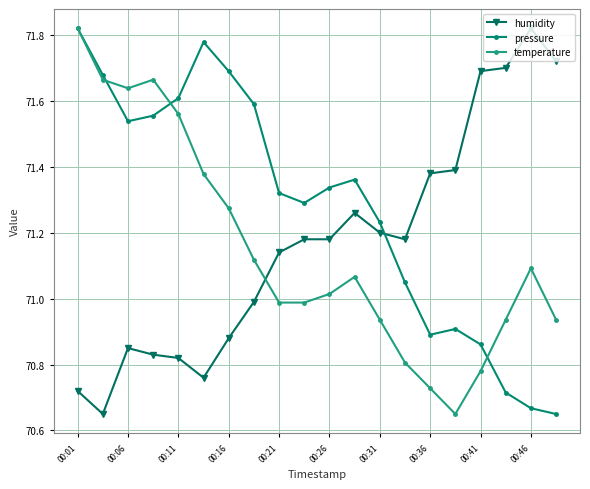

True or false: pressure and humidity cross at least once.

True